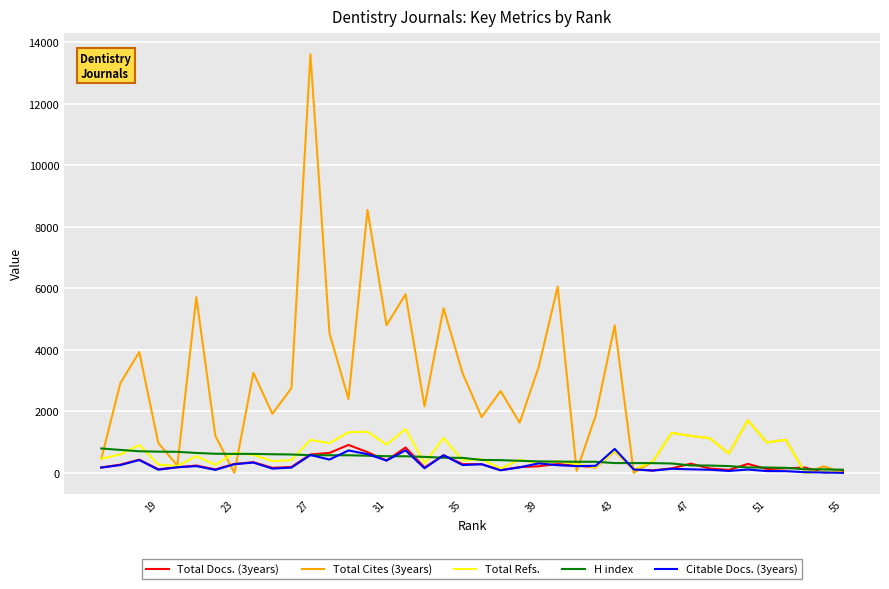

True or false: Citable Docs. (3years) and Total Cites (3years) cross at least once.

True